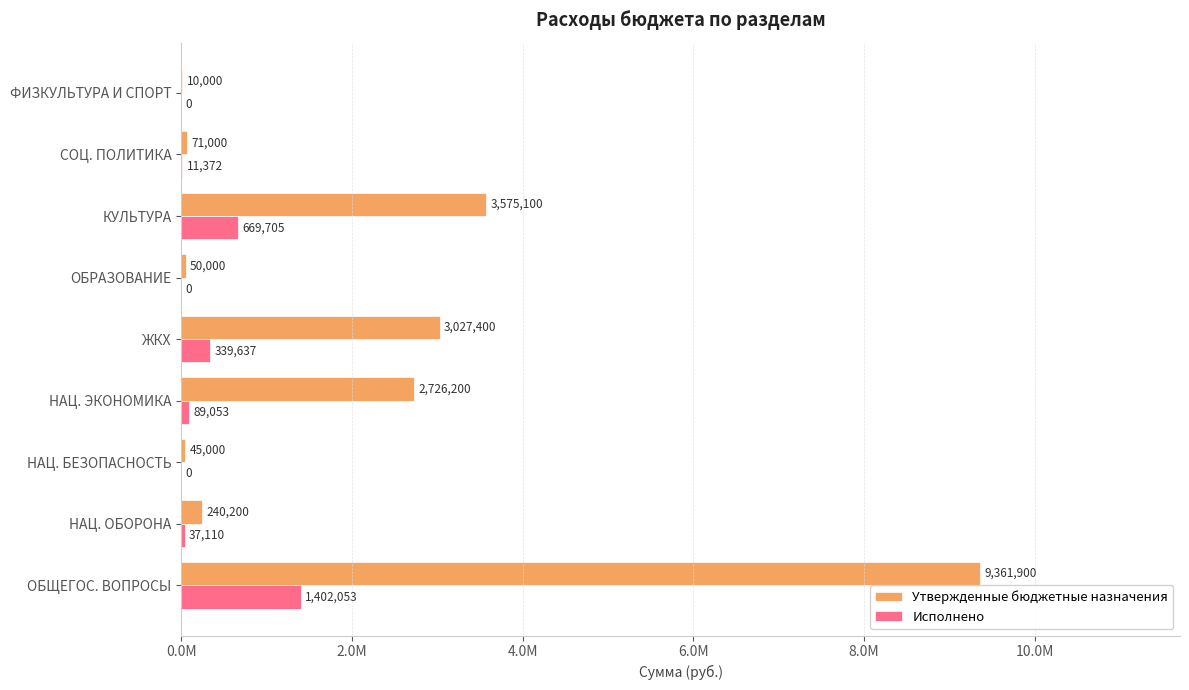

Reading right to left, extract all data points from this chart.

Утвержденные бюджетные назначения: 10000.0	71000.0	3575100.0	50000.0	3027400.0	2726200.0	45000.0	240200.0	9361900.0
Исполнено: 0.0	11372.5	669705.3	0.0	339636.9	89053.2	0.0	37110.4	1402053.1